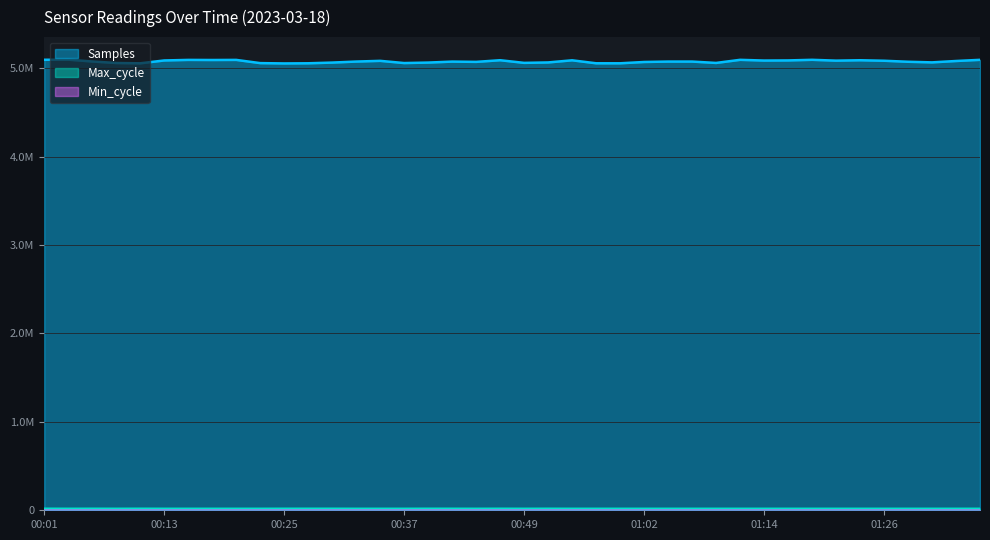

Reading right to left, what are all the values shown in this chart?

Samples: 5093692	5080584	5065012	5071944	5083471	5089095	5084611	5093990	5087061	5085602	5093796	5058698	5074122	5074090	5069410	5054599	5054782	5088426	5064304	5059434	5089352	5070599	5073730	5062753	5057380	5082263	5074207	5062686	5054750	5053093	5056705	5093021	5091842	5093012	5086636	5054475	5058000	5075112	5095883	5094347
Max_cycle: 19908	19916	19925	19913	19916	19909	19920	19915	19913	19924	19923	19929	19916	19954	19912	19913	19912	19916	20388	19921	20391	19913	20262	20396	19920	19965	19923	20384	20361	20285	19928	19912	19916	19920	19931	20446	19912	20365	19915	20504
Min_cycle: 28	28	28	28	28	28	28	28	28	28	28	28	28	28	28	28	28	28	28	28	28	28	28	28	28	28	28	28	28	28	28	28	28	28	22	28	28	28	28	28